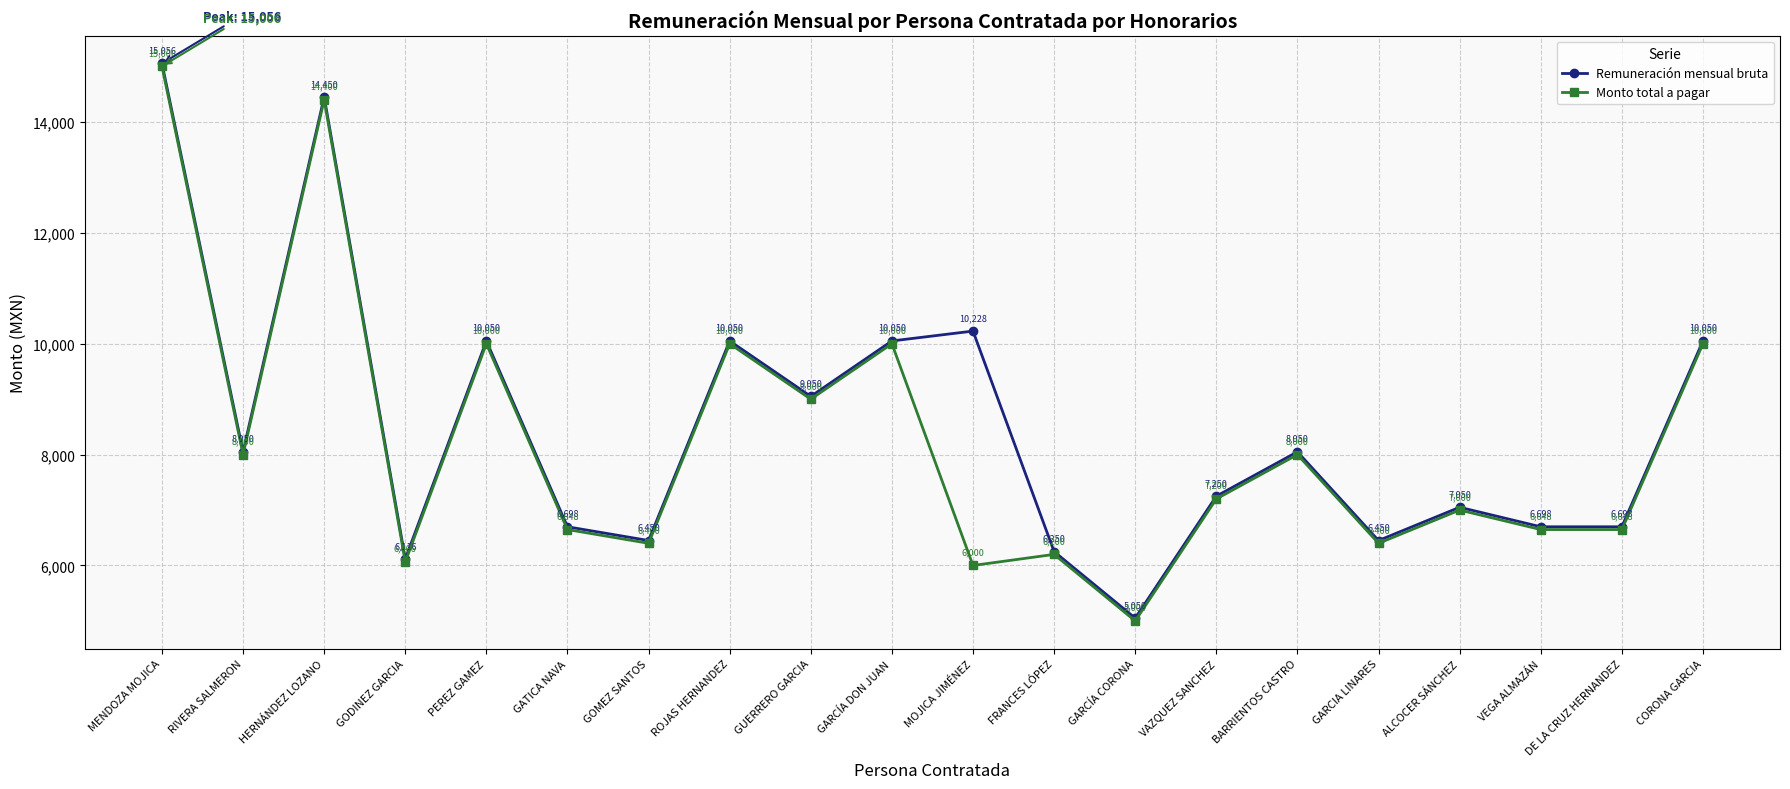

What is the difference between the Remuneración mensual bruta values at FRANCES LÓPEZ and DE LA CRUZ HERNANDEZ?

448